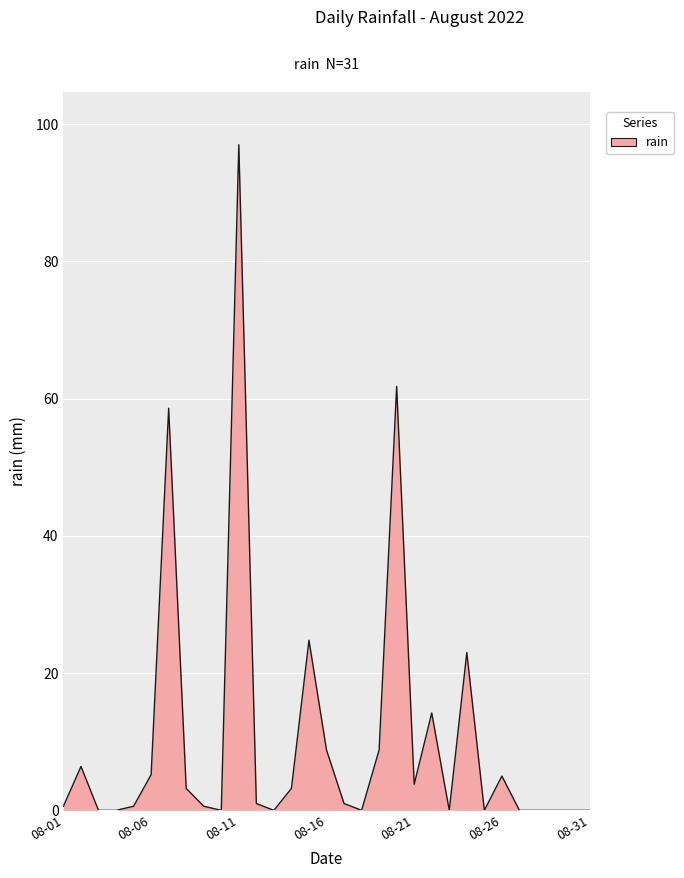

What is the maximum value shown in the chart?

97.0